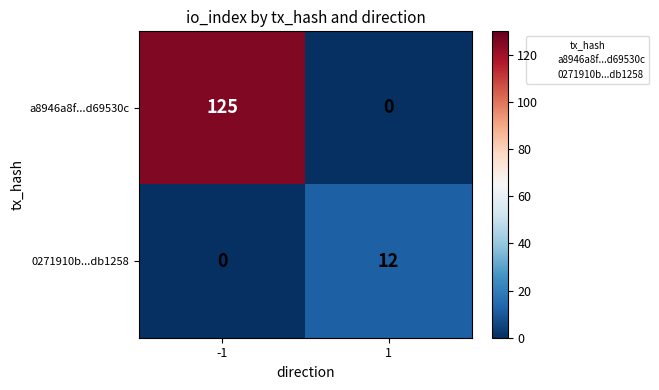

What is the sum of all 0271910b...db1258 values?

12